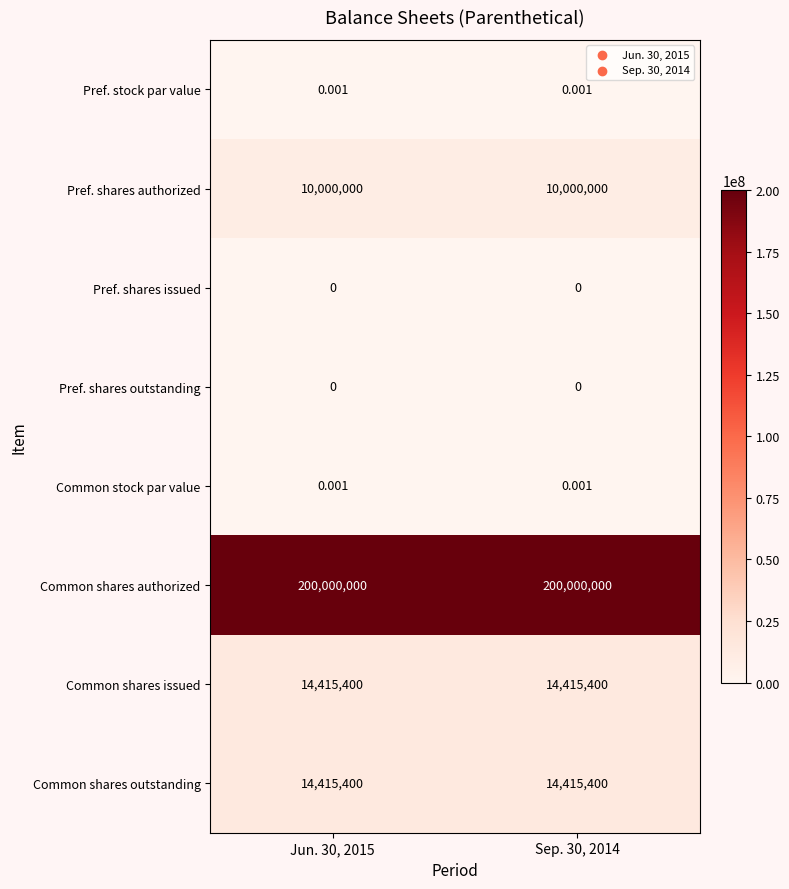

Is the value of Pref. shares outstanding at Sep. 30, 2014 greater than the value of Common shares issued at Jun. 30, 2015?

No